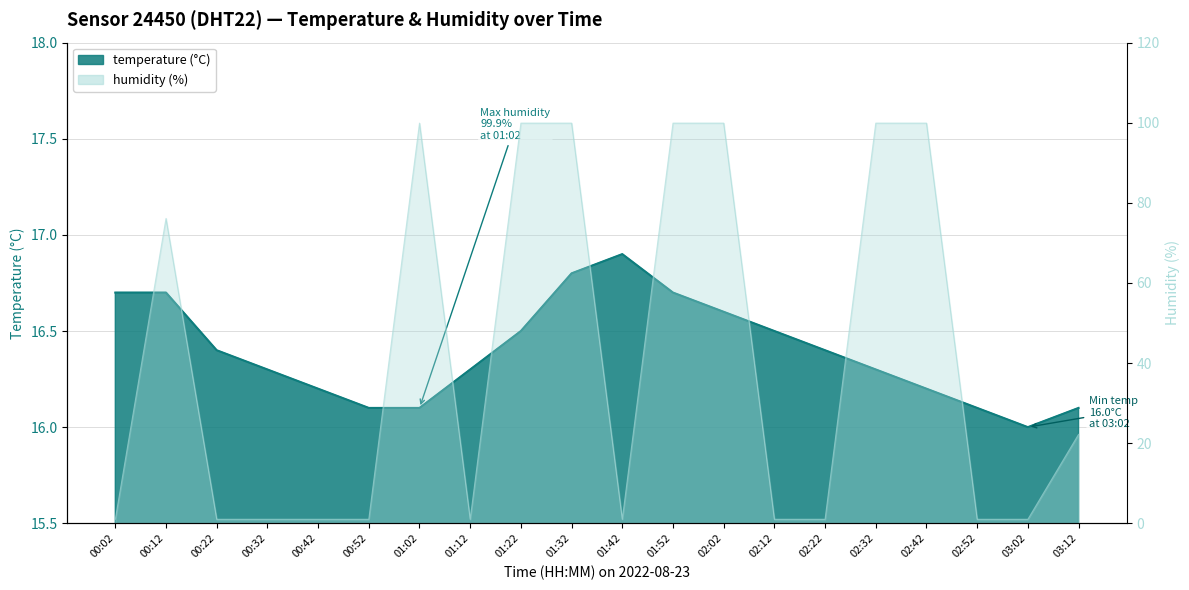

What is the smallest value displayed?

1.0